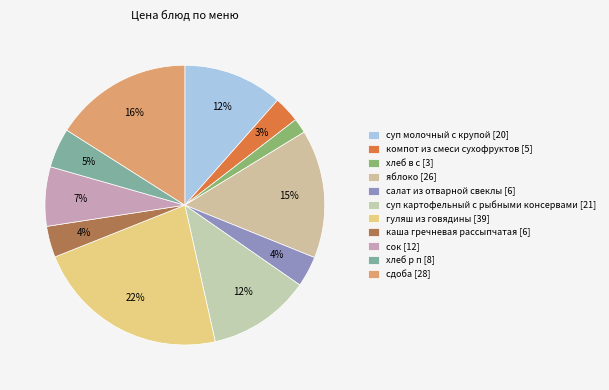

Approximately how many times larger is the value at салат из отварной свеклы compared to сдоба?

0.2